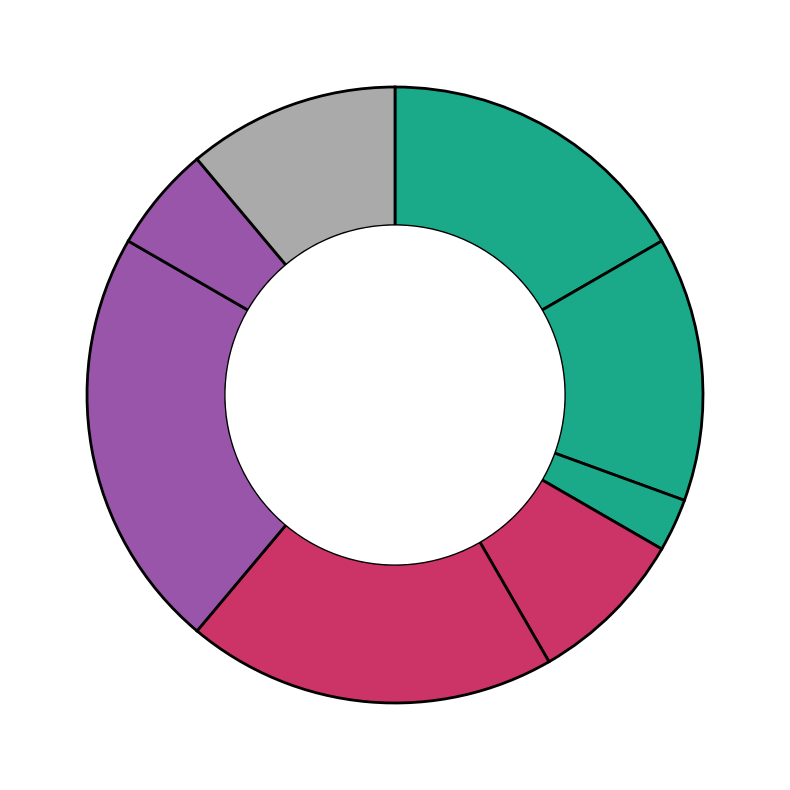

How many slices are in this pie chart?

8